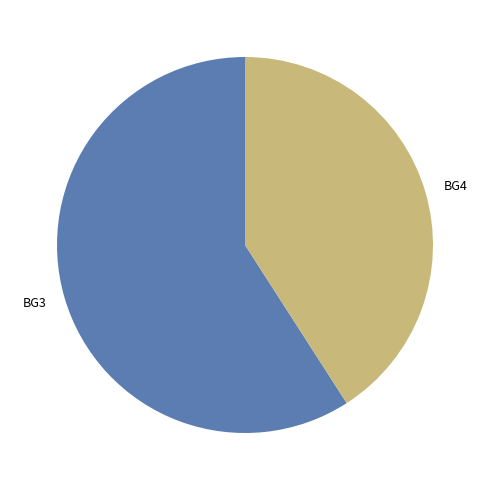

Which category has the biggest portion of the pie?

BG3